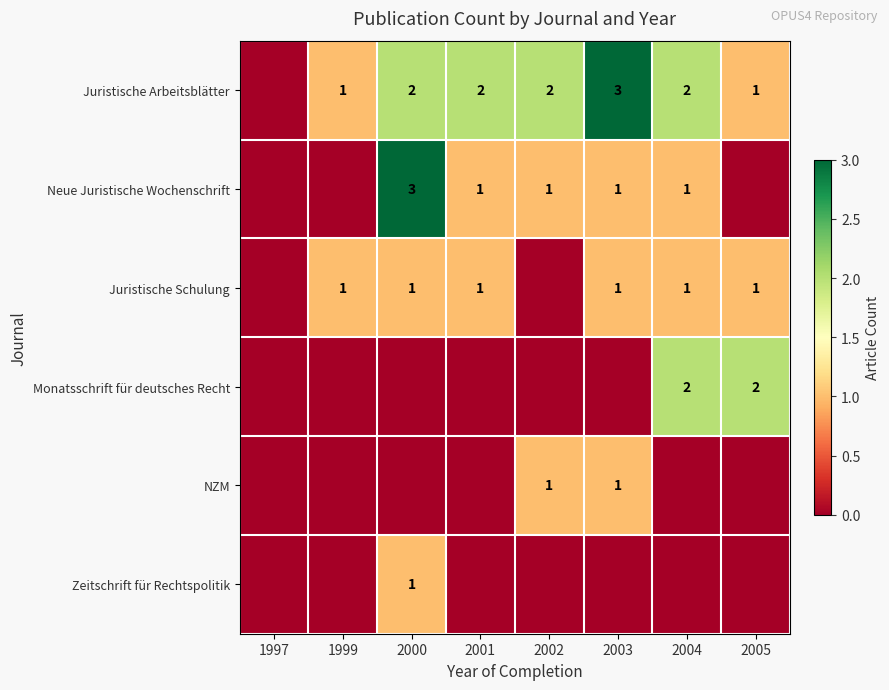

Is it true that Neue Juristische Wochenschrift equals 2 at 2004?

False